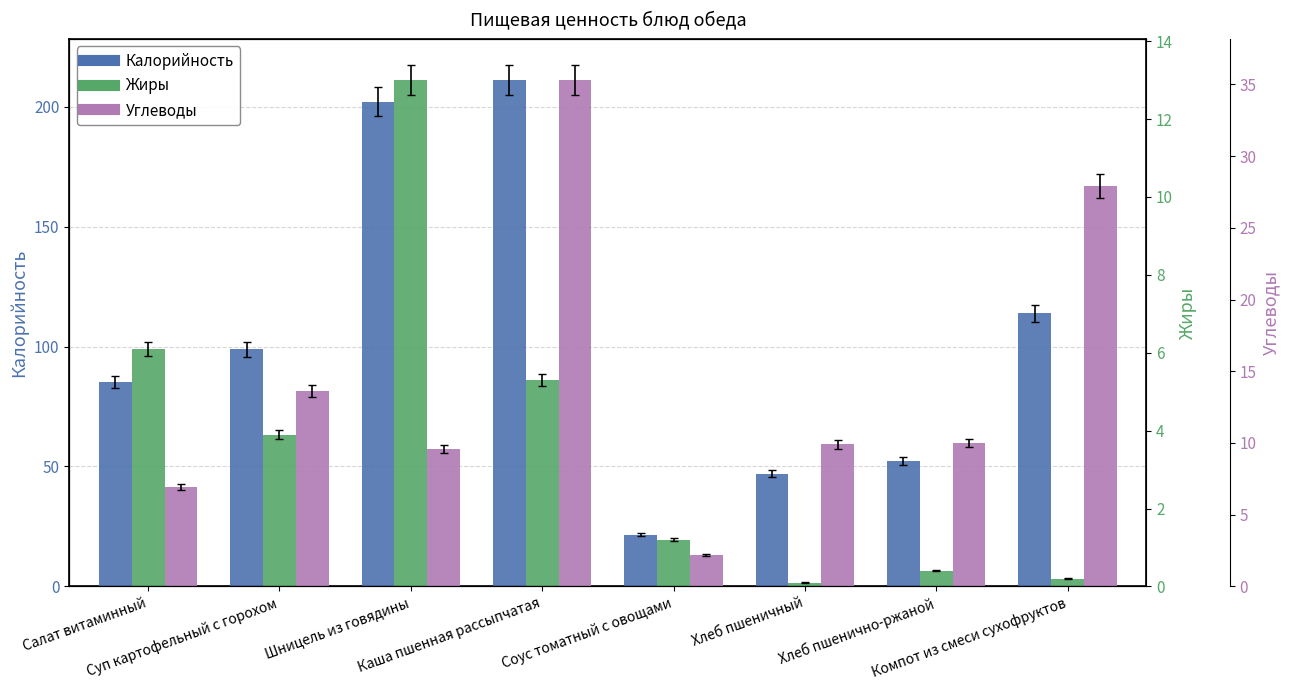

At which label does Калорийность reach its minimum?

Соус томатный с овощами